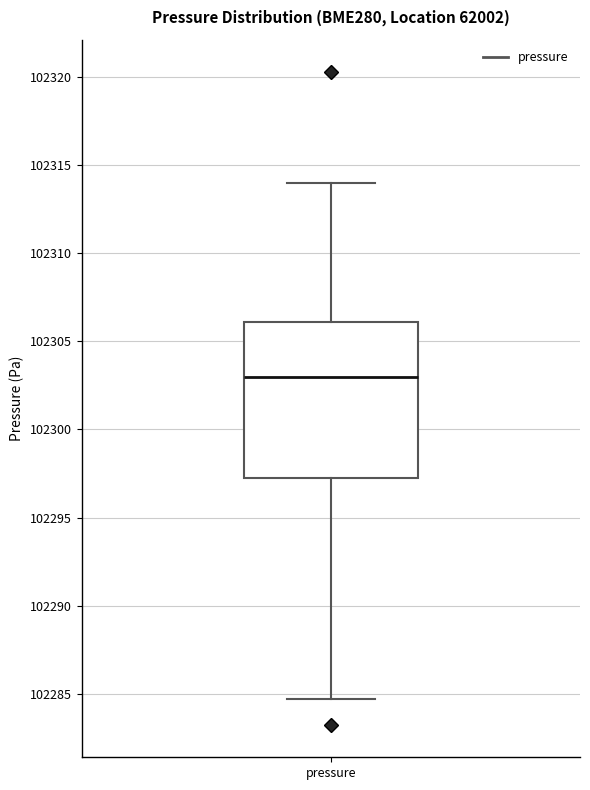

Transcribe this box plot: give where the median line is, the range the box spans, and where the two whiskers end, as read against the y-axis. The values are not printed on the chart, so give them approximately, as read against the axis.

median 102303.0, box 102297.0 to 102306.0, whiskers 102284.5 to 102314.0